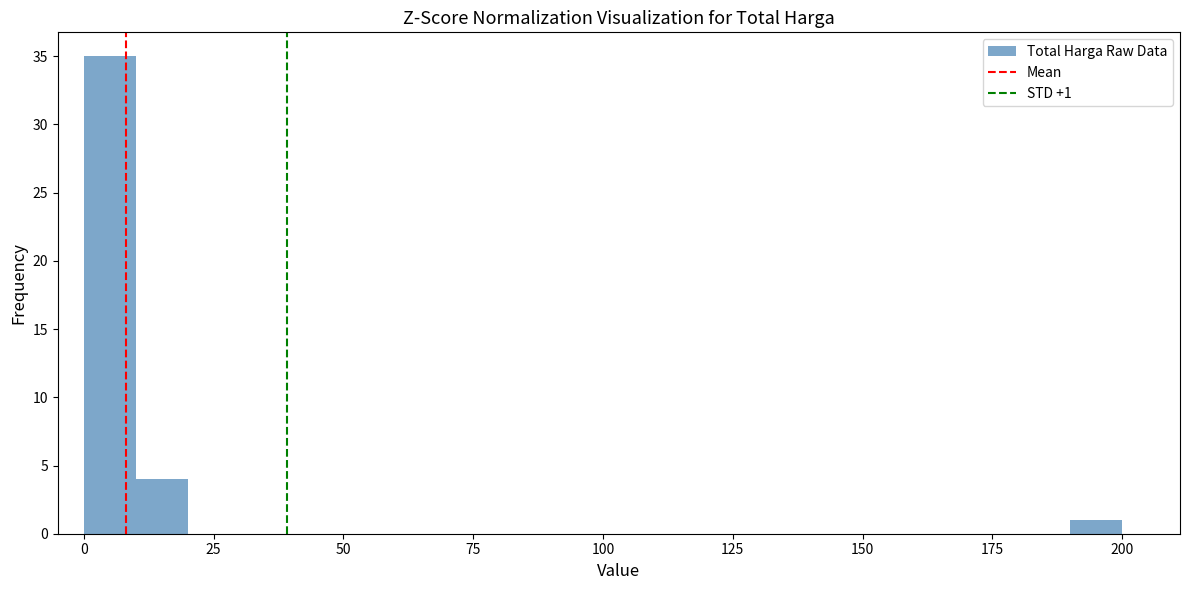

Around what value on the x-axis is the tallest bar? Give the approximate position of its centre, as read against the axis.

5